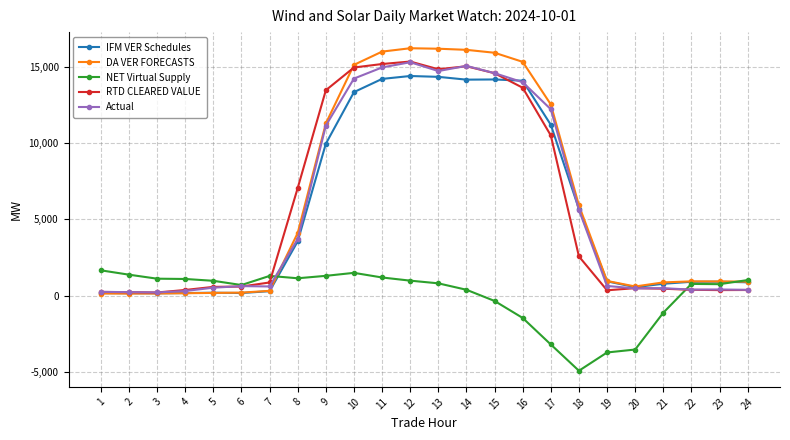

True or false: RTD CLEARED VALUE has more than 2 points higher than both neighbors.

True